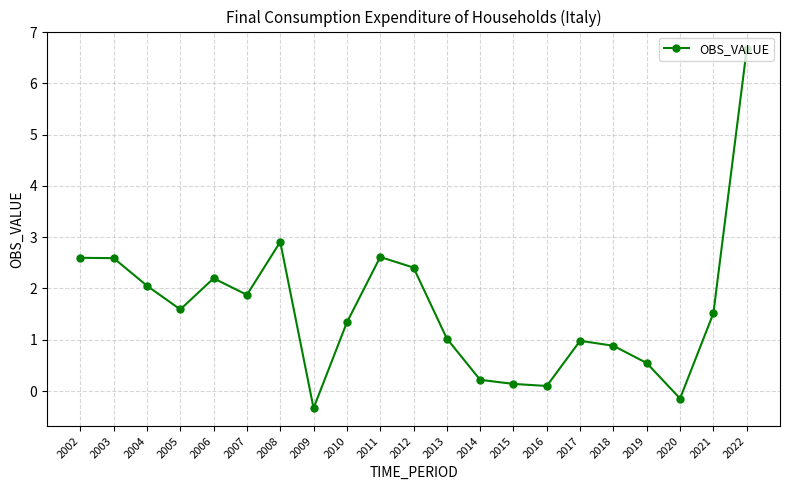

How many series are shown in this chart?

1